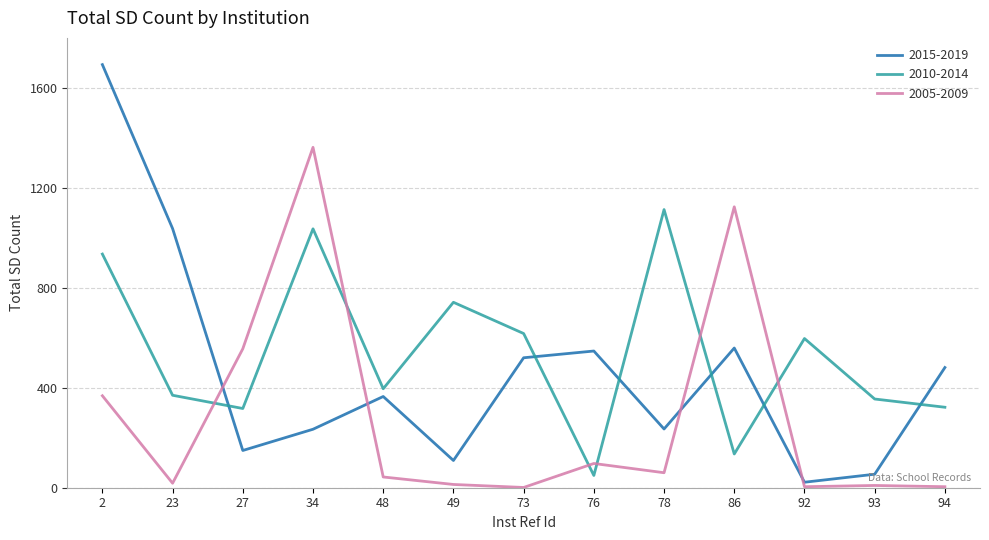

Does the chart have visible grid lines?

Yes